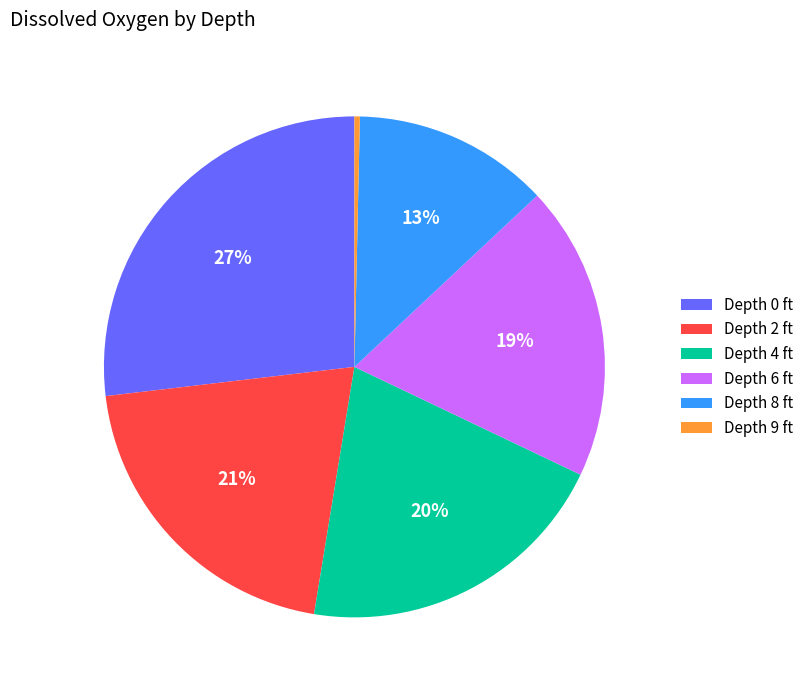

To the nearest percent, what is the difference between the largest and smallest slice percentages?

27%